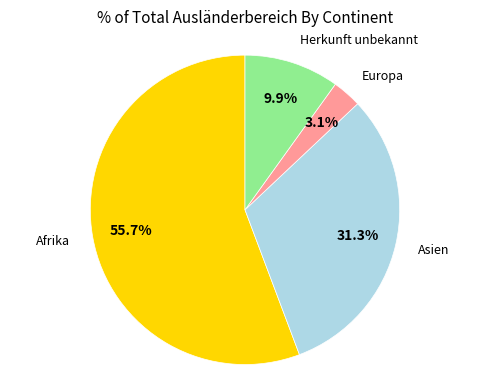

Does any single category account for the majority?

Yes